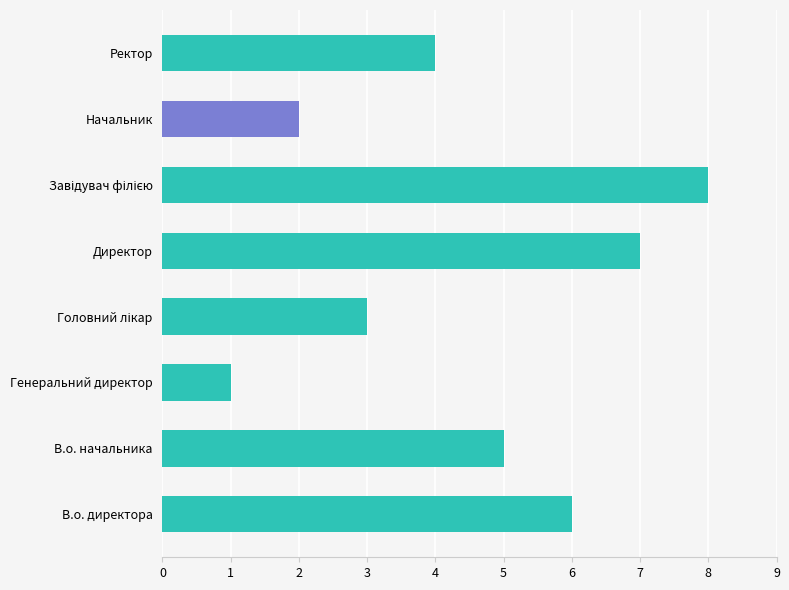

The chart shows a value of 4 at Ректор. True or false?

True